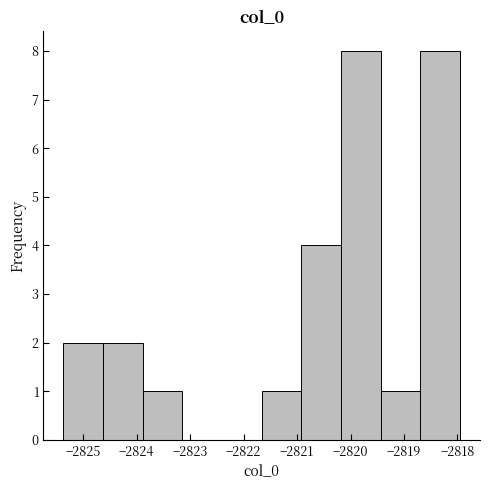

How tall is the bar that spans -2820.2 to -2819.4 on the x-axis? Neither the bar edges nor the heights are printed on the chart, so give them approximately, as read against the axes.

8